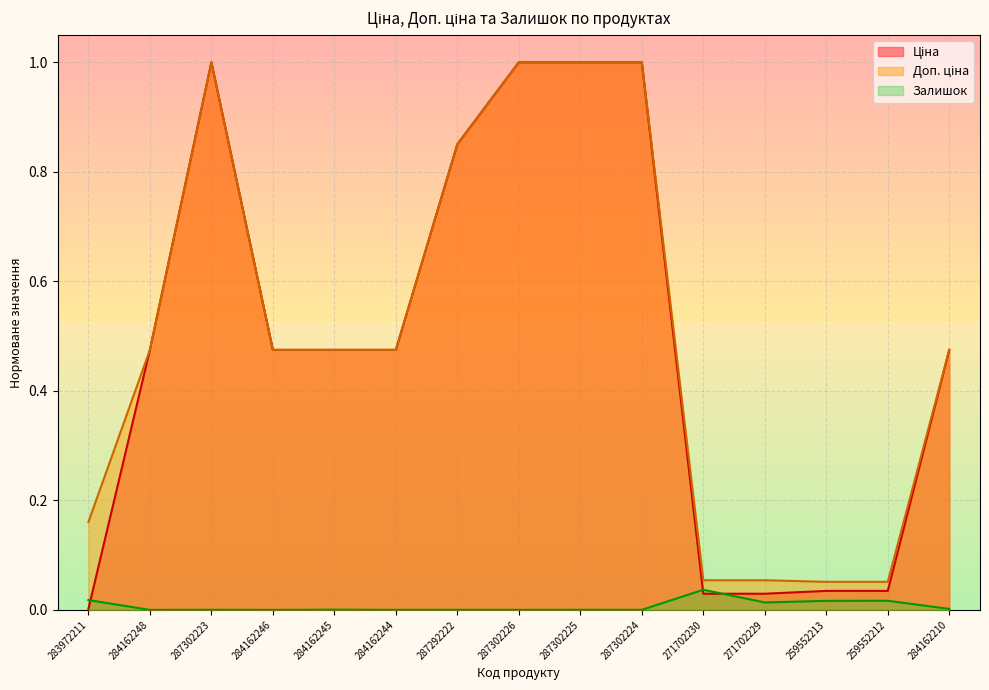

How many lines are shown in the chart?

3